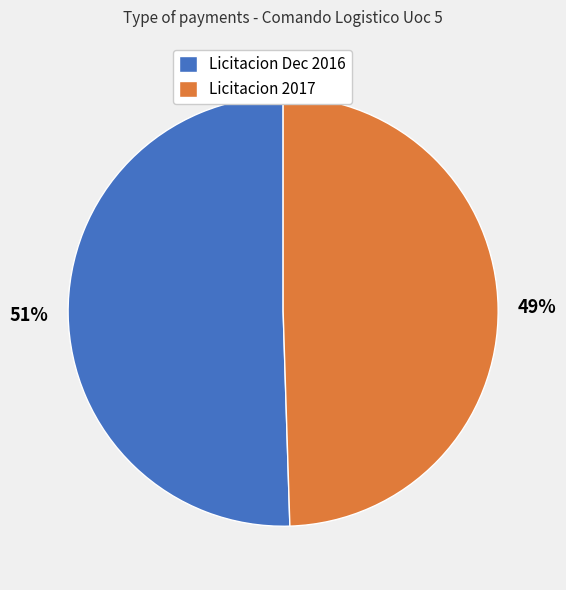

Which category has the smallest portion of the pie?

Licitacion 2017